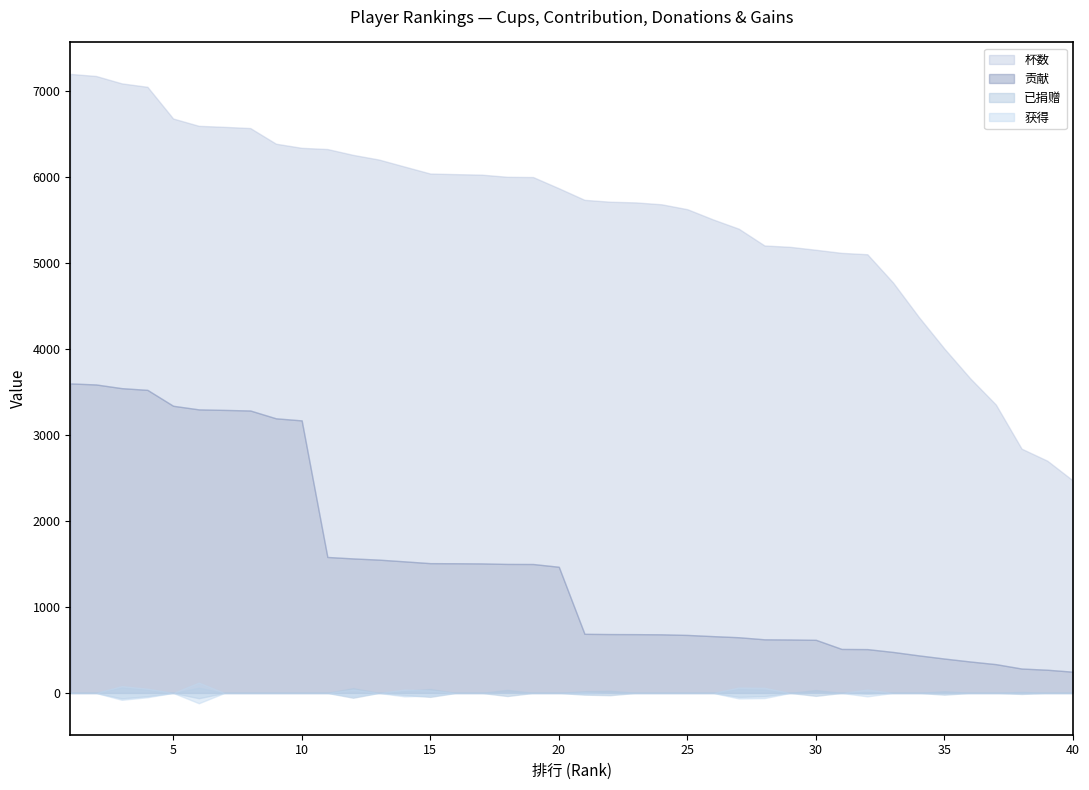

Does the chart have visible grid lines?

No